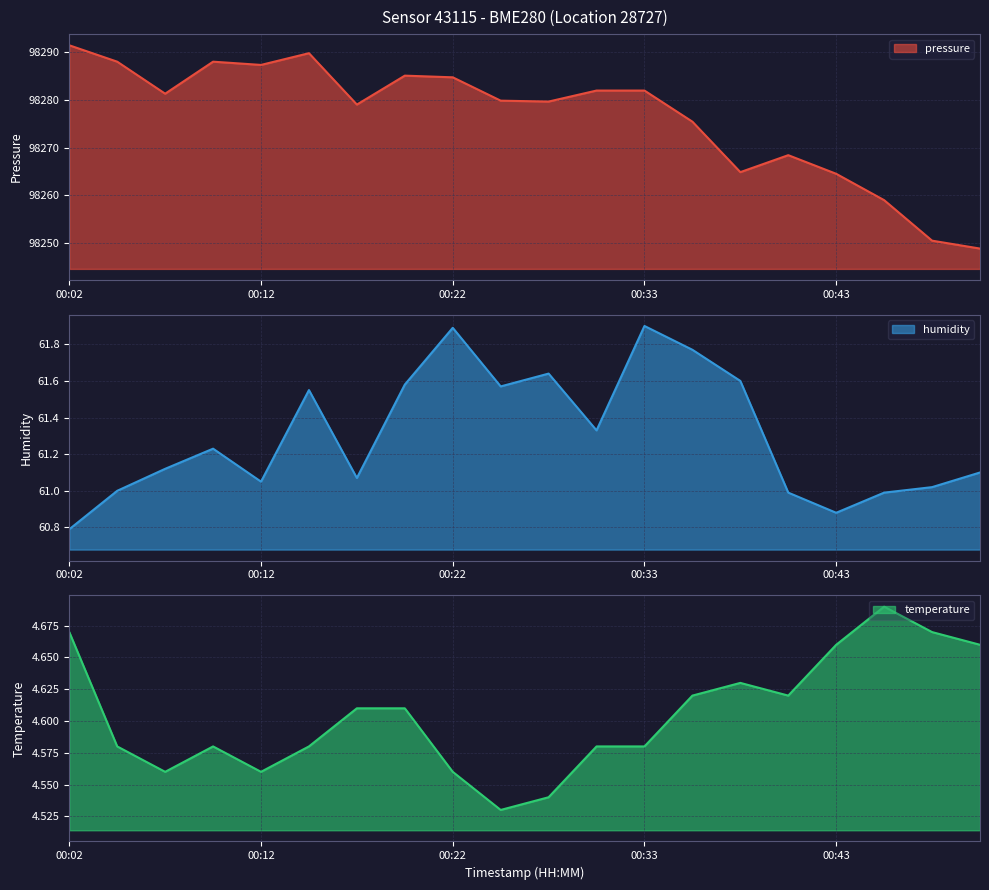

How many series are shown in this chart?

3